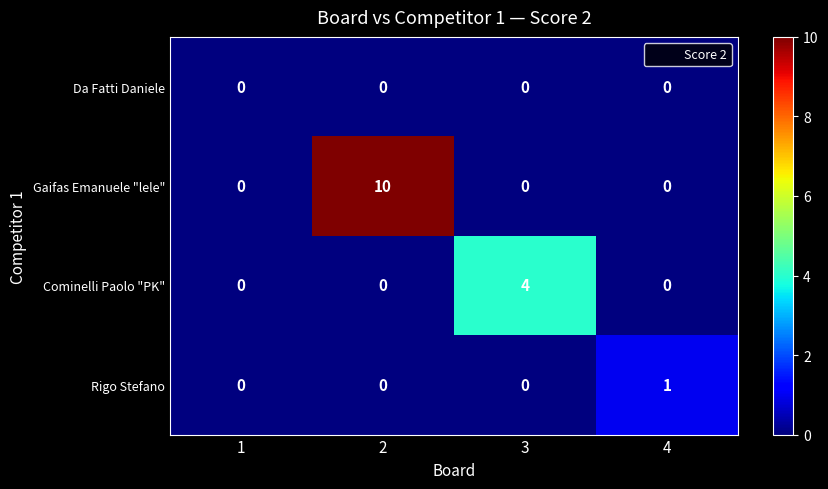

What is the difference between the highest and lowest values at 3?

4